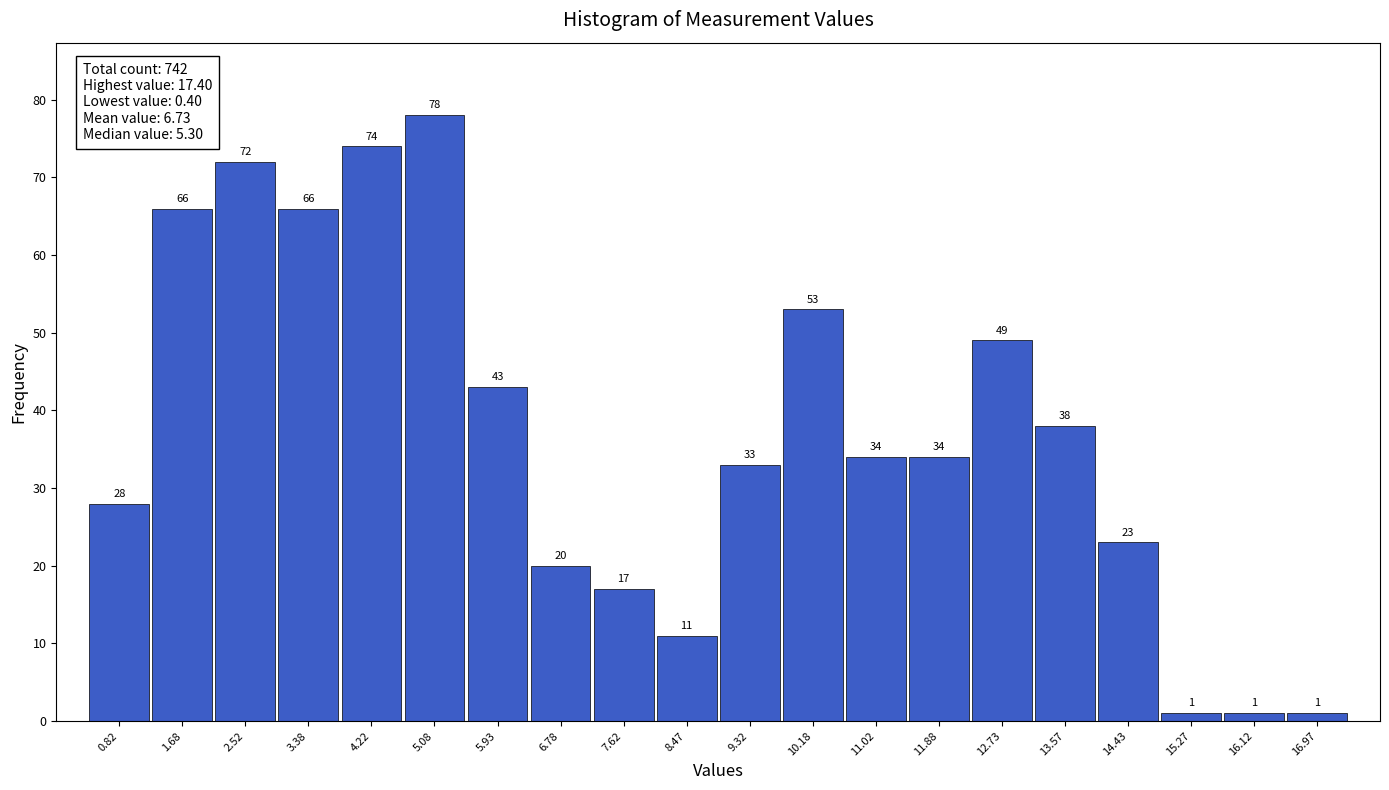

Over which range of the x-axis is the bar tallest?

4.65 to 5.50